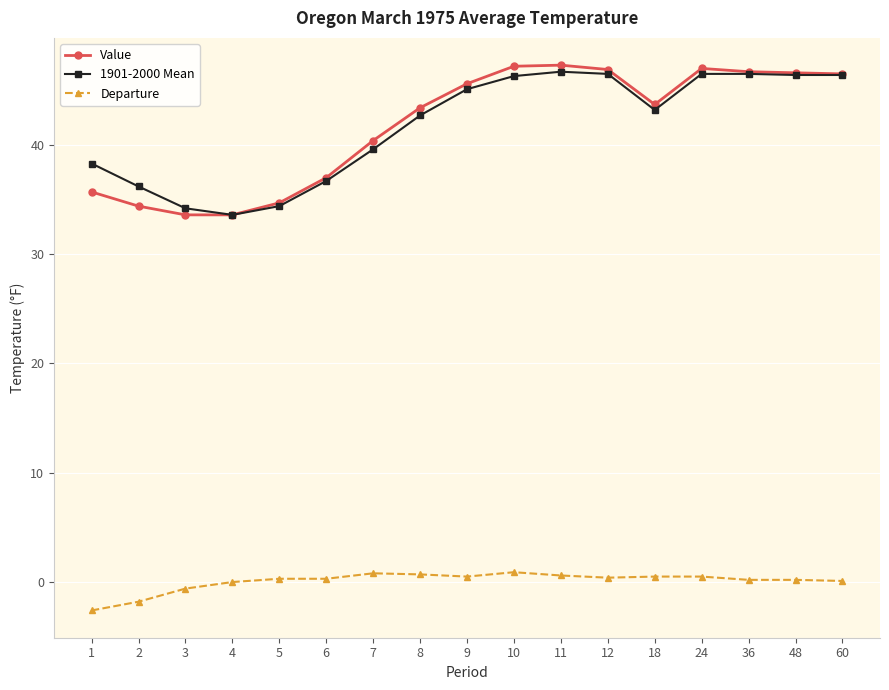

What is the value of the 1901-2000 Mean point at the 4th from the left?

33.6